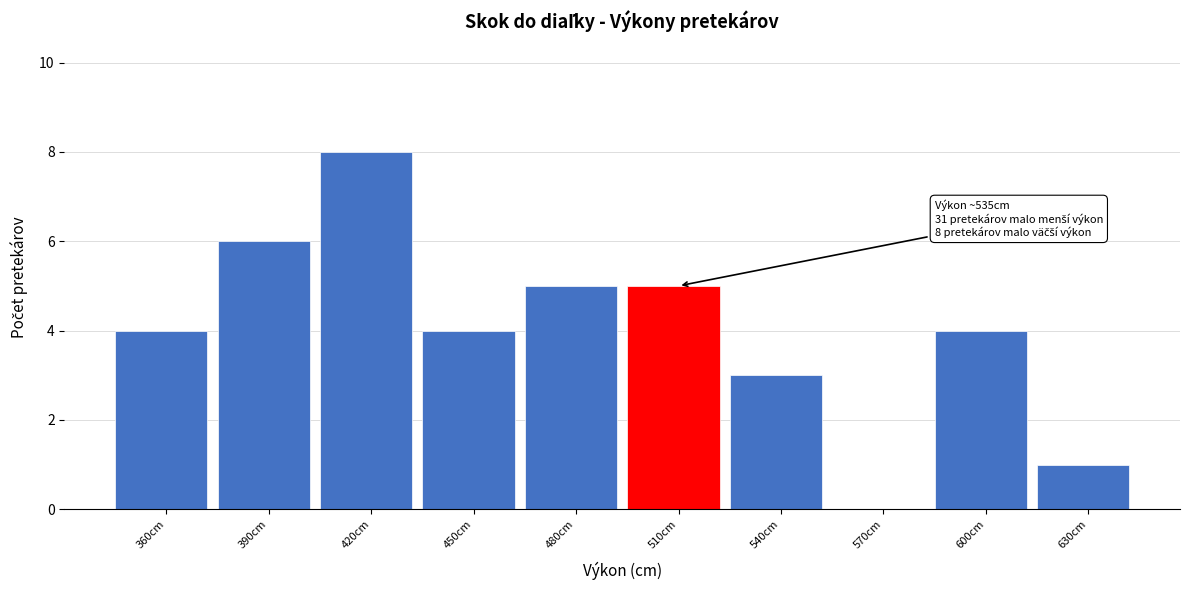

Reading left to right, list all the values displayed in this chart.

360cm=4	390cm=6	420cm=8	450cm=4	480cm=5	510cm=5	540cm=3	570cm=0	600cm=4	630cm=1